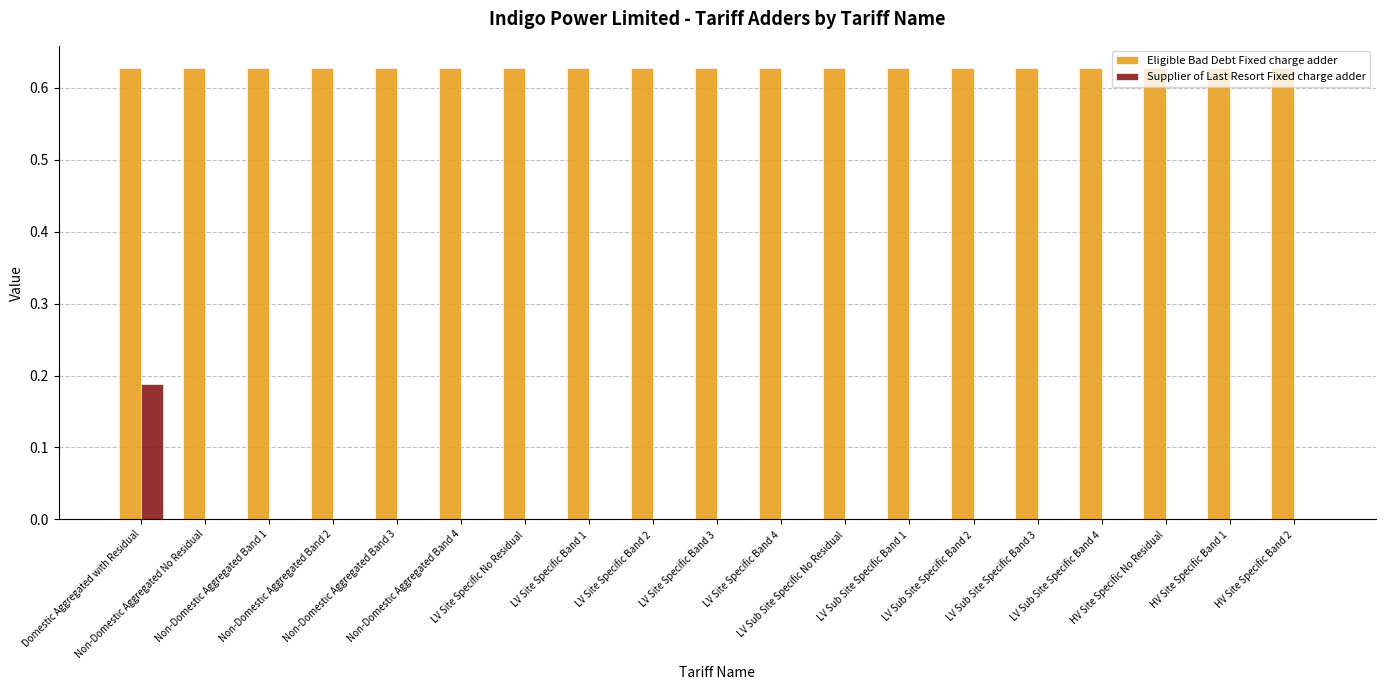

Which series has the largest total across all categories?

Eligible Bad Debt Fixed charge adder